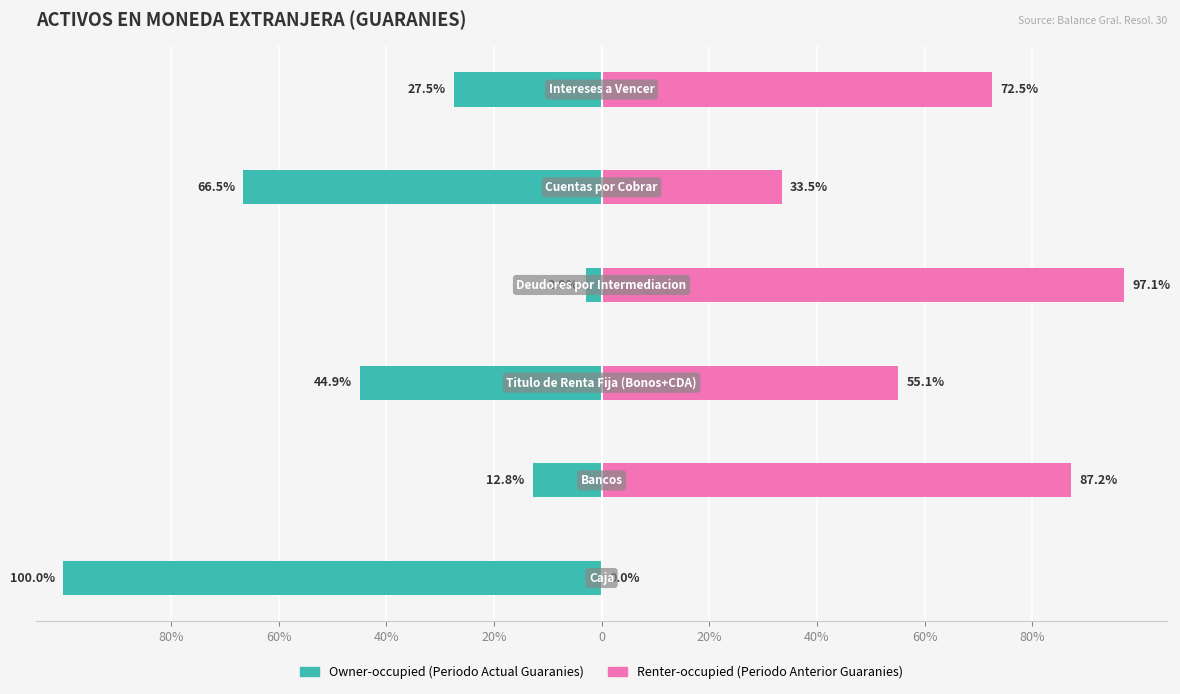

What is the difference between the maximum and minimum values in the Owner-occupied (Periodo Actual Guaranies) series?

97.1